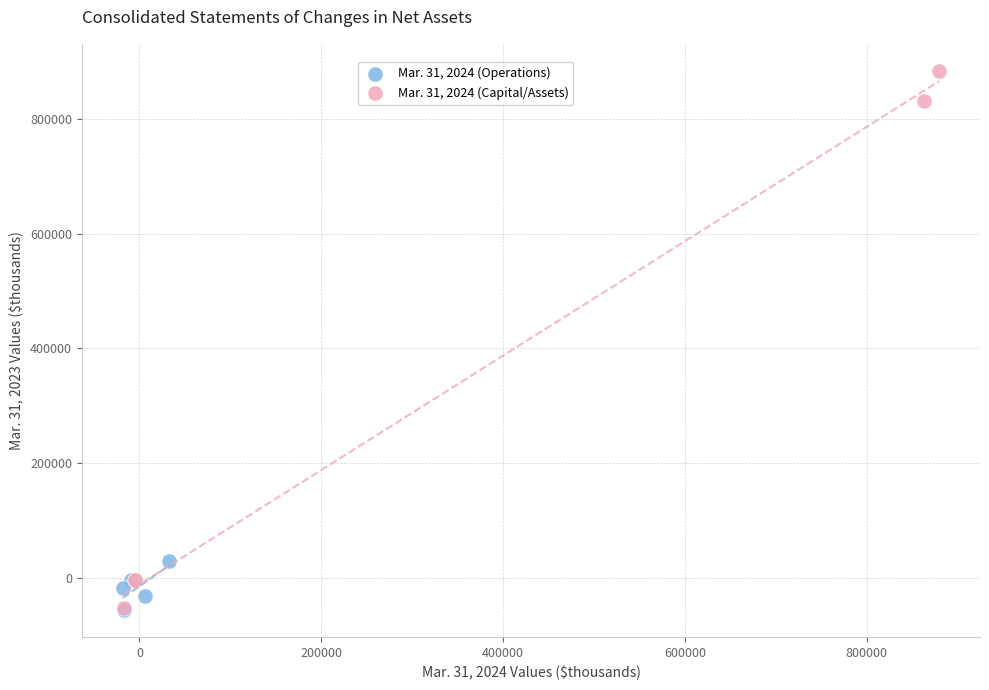

What are all the series names shown in the legend?

Mar. 31, 2024 (Operations), Mar. 31, 2024 (Capital/Assets)